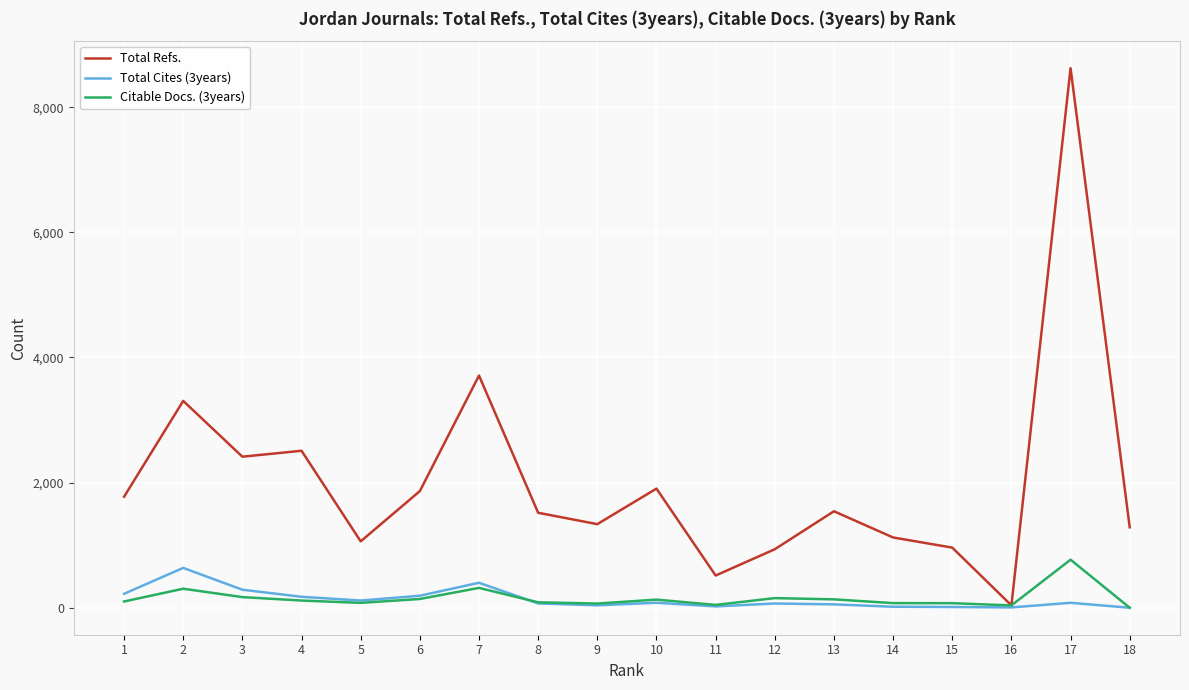

How many lines are shown in the chart?

3